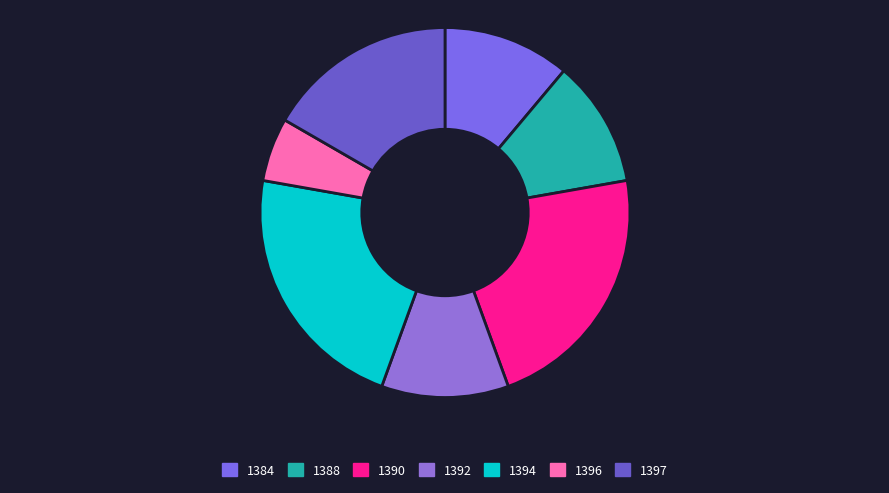

To the nearest percent, what portion does 1388 represent?

11%